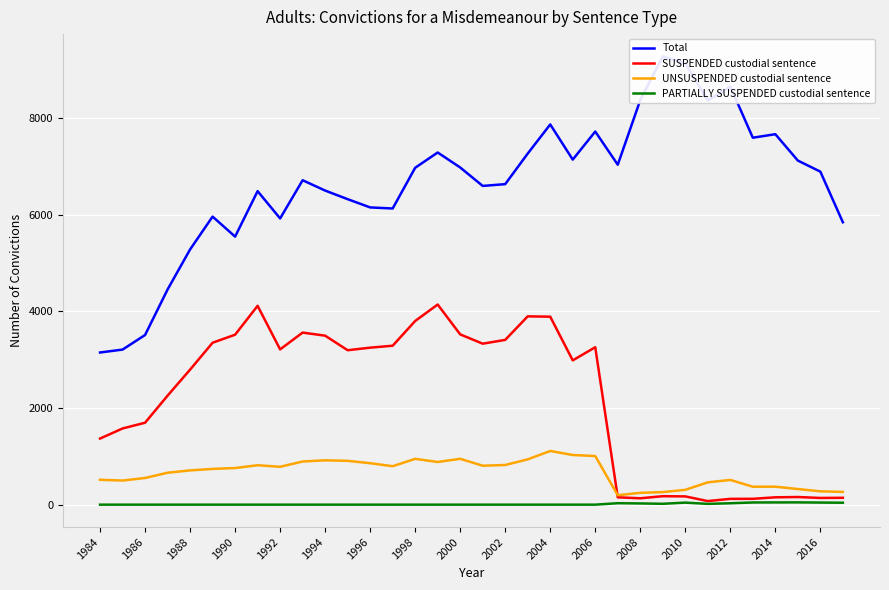

Read the Total value at 33, to the nearest 100.

5800